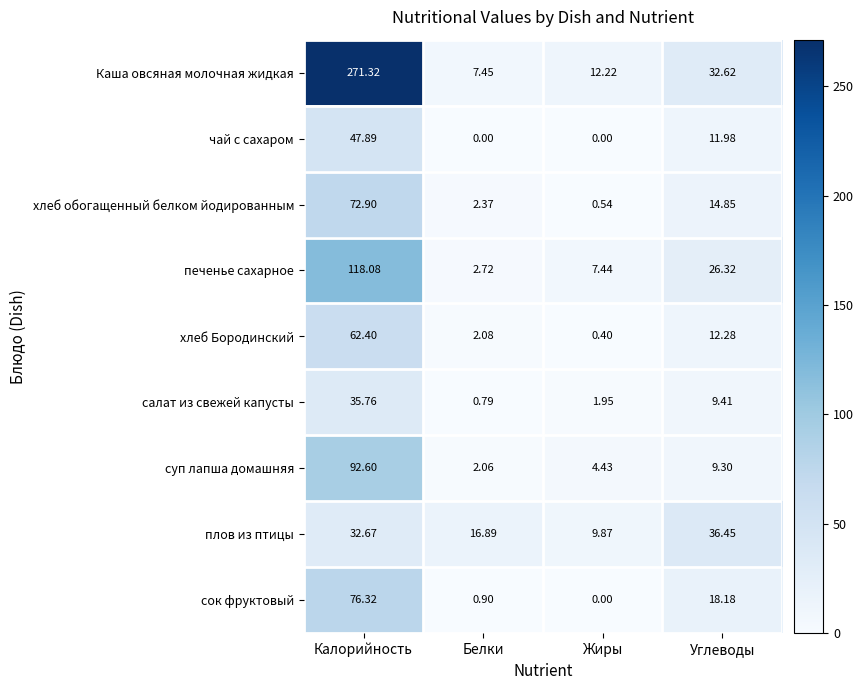

Which series has the largest total across all categories?

Каша овсяная молочная жидкая